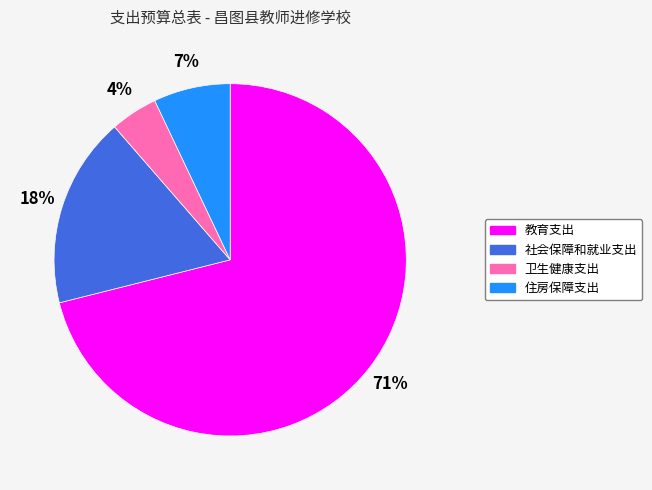

Combined, do 教育支出 and 社会保障和就业支出 account for over 50%?

Yes